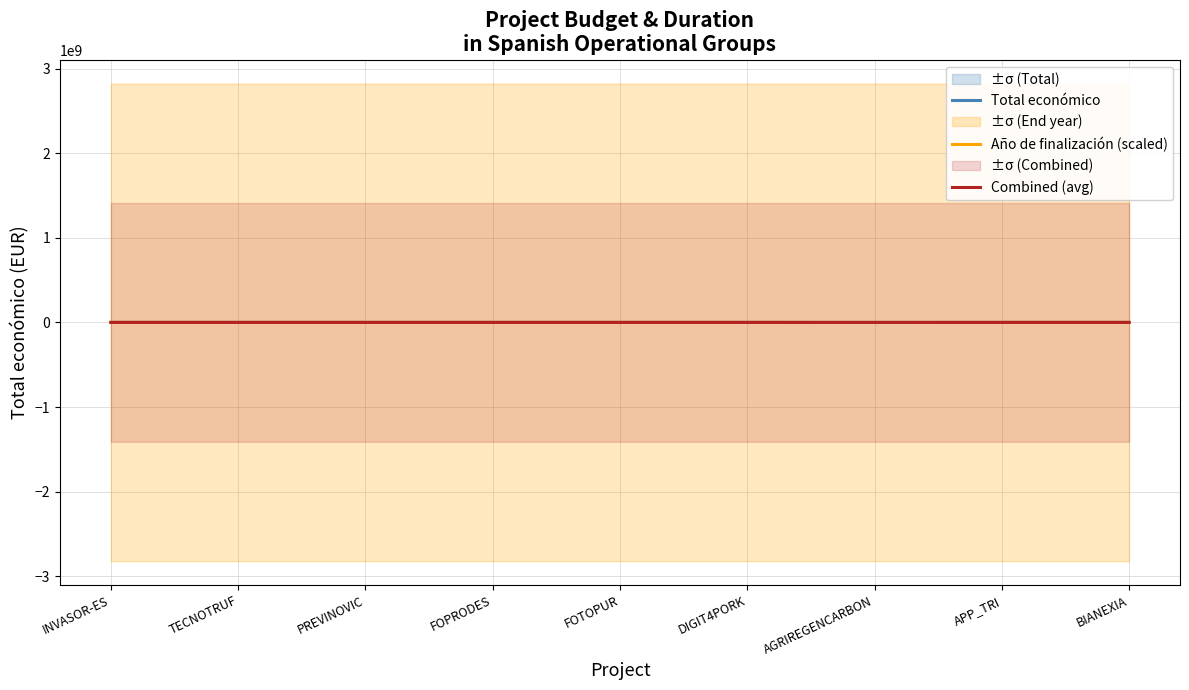

Reading left to right, what are all the values shown in this chart?

Total económico: INVASOR-ES=585346.0	TECNOTRUF=599131.0	PREVINOVIC=593715.0	FOPRODES=599211.0	FOTOPUR=544746.0	DIGIT4PORK=609206.0	AGRIREGENCARBON=486756.0	APP_TRI=507255.0	BIANEXIA=553196.0
Año de finalización (scaled): INVASOR-ES=846427.0	TECNOTRUF=846427.0	PREVINOVIC=846427.0	FOPRODES=846427.0	FOTOPUR=846427.0	DIGIT4PORK=846427.0	AGRIREGENCARBON=658332.1	APP_TRI=846427.0	BIANEXIA=846427.0
Combined (avg): INVASOR-ES=715886.5	TECNOTRUF=722779.0	PREVINOVIC=720071.0	FOPRODES=722819.0	FOTOPUR=695586.5	DIGIT4PORK=727816.5	AGRIREGENCARBON=572544.1	APP_TRI=676841.0	BIANEXIA=699811.5